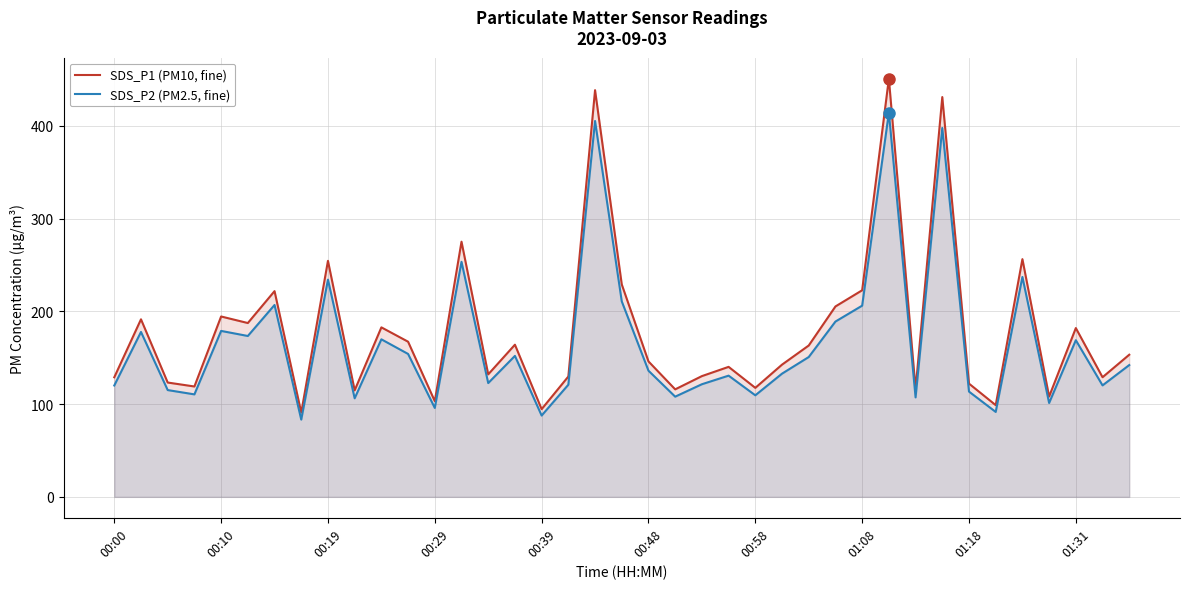

What position from the left is 23?

24